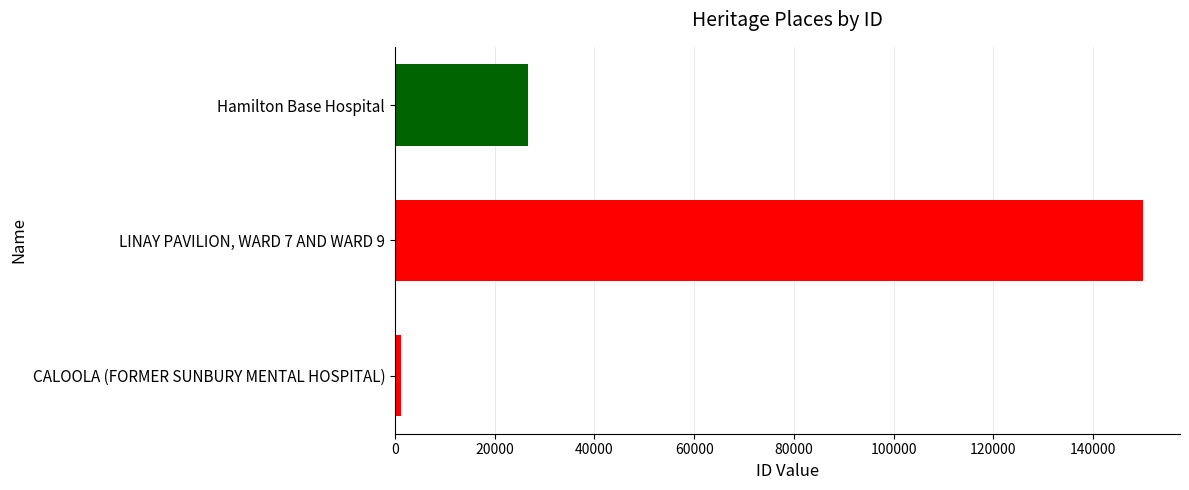

Is it true that the value at LINAY PAVILION, WARD 7 AND WARD 9 is 203611?

False